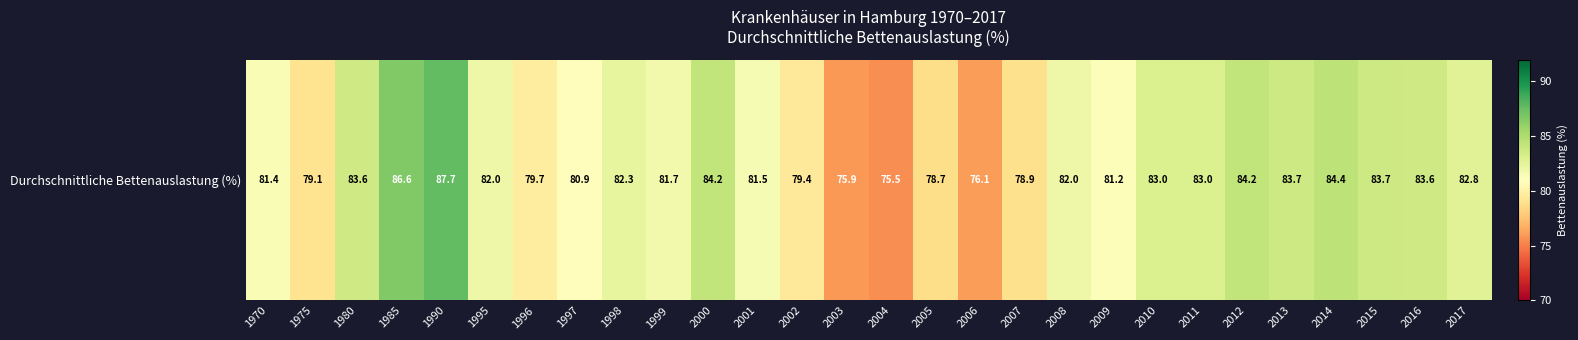

List the labels in order of value, largest first.

1990, 1985, 2014, 2000, 2012, 2013, 2015, 1980, 2016, 2010, 2011, 2017, 1998, 1995, 2008, 1999, 2001, 1970, 2009, 1997, 1996, 2002, 1975, 2007, 2005, 2006, 2003, 2004